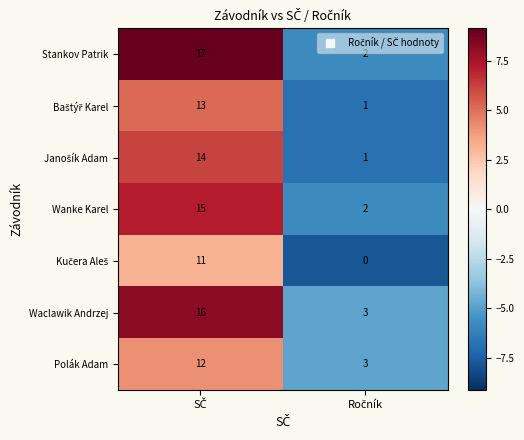

What is the difference between the maximum and minimum values in the Stankov Patrik series?

15